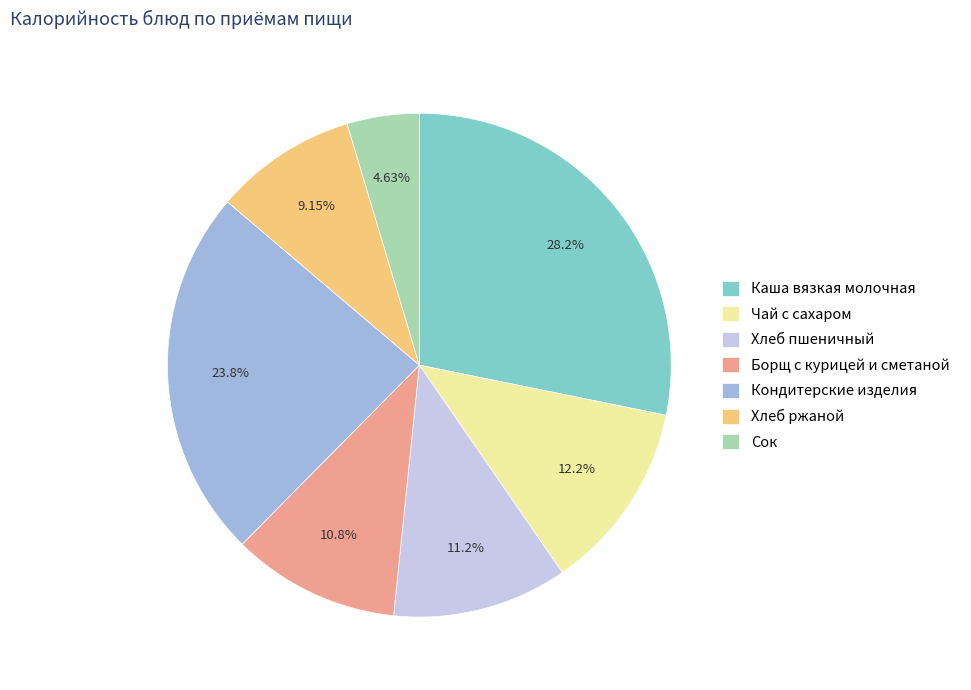

What percentage is the Хлеб ржаной slice, to the nearest percent?

9%